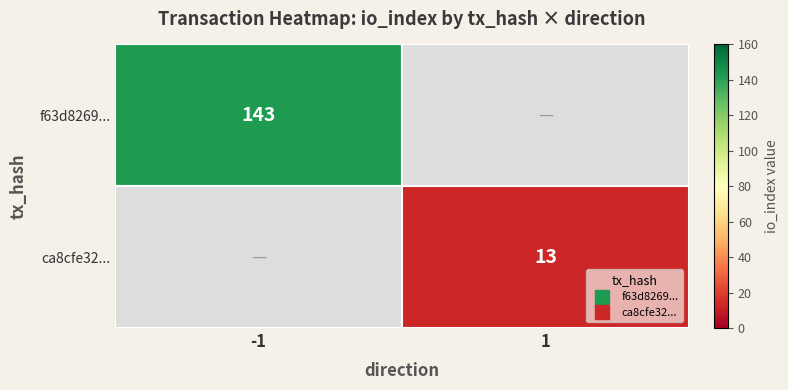

What is the difference between the ca8cfe32... values at -1 and 1?

13